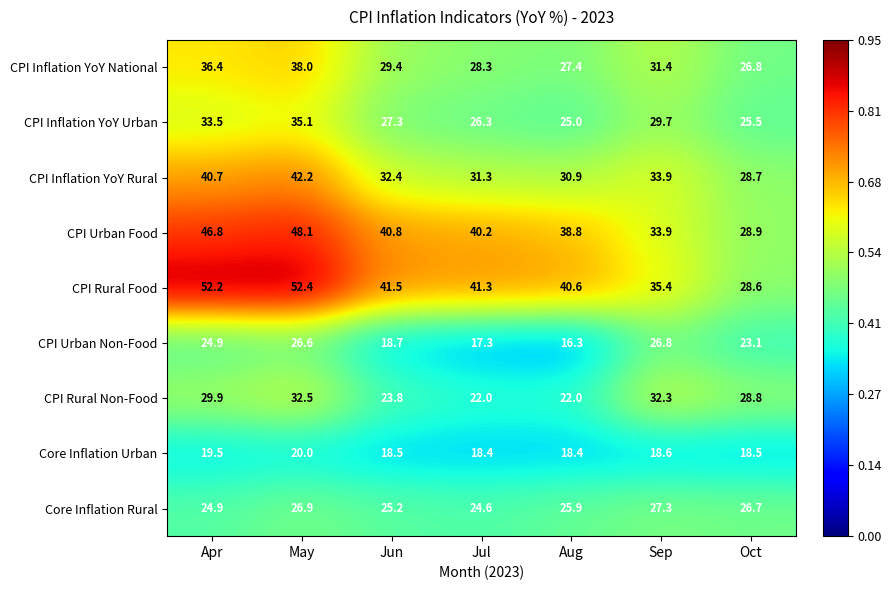

What is the greatest value displayed?

52.4